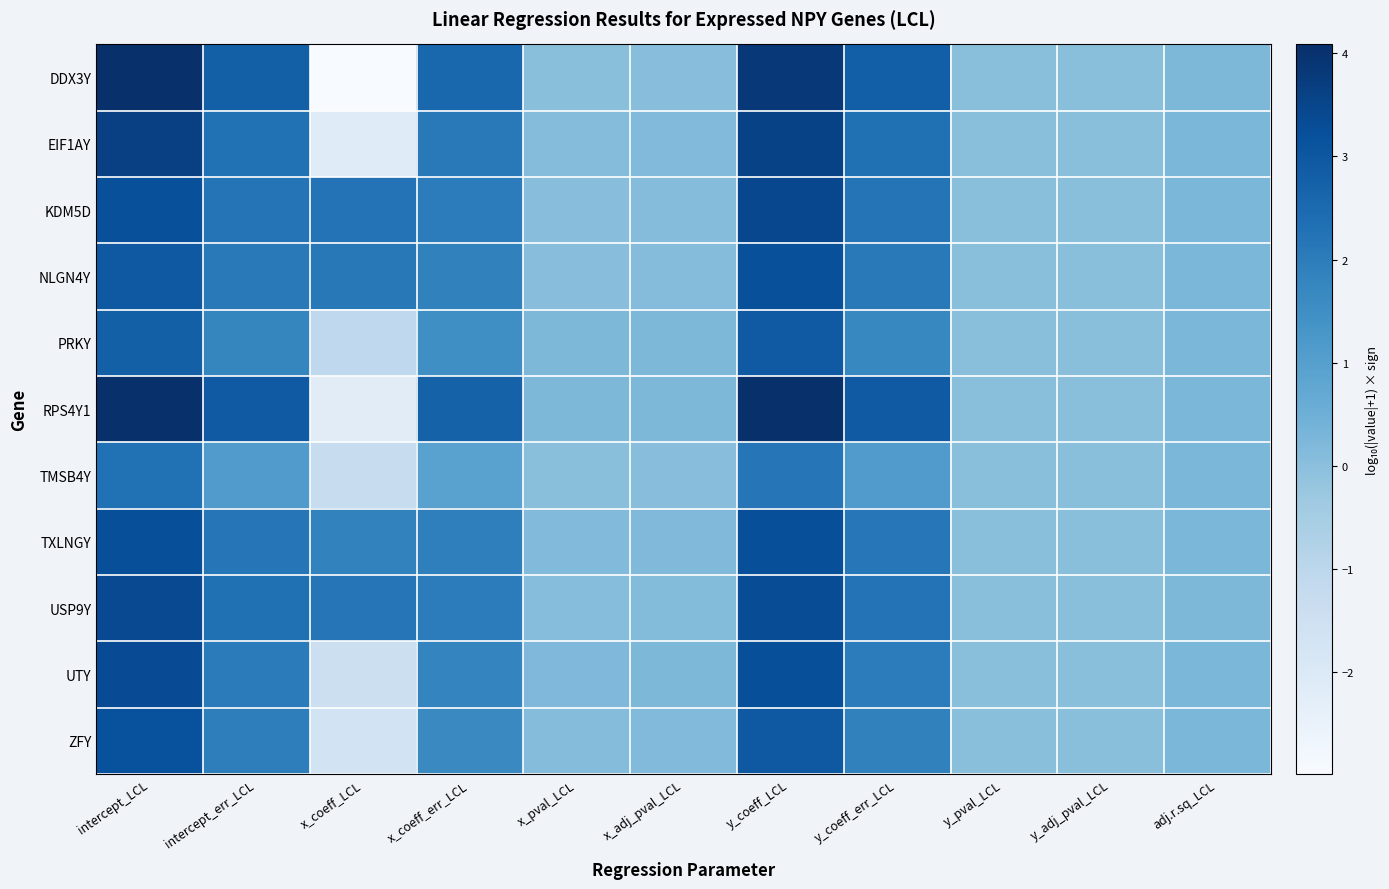

Which series changed the most between x_coeff_err_LCL and y_pval_LCL?

RPS4Y1